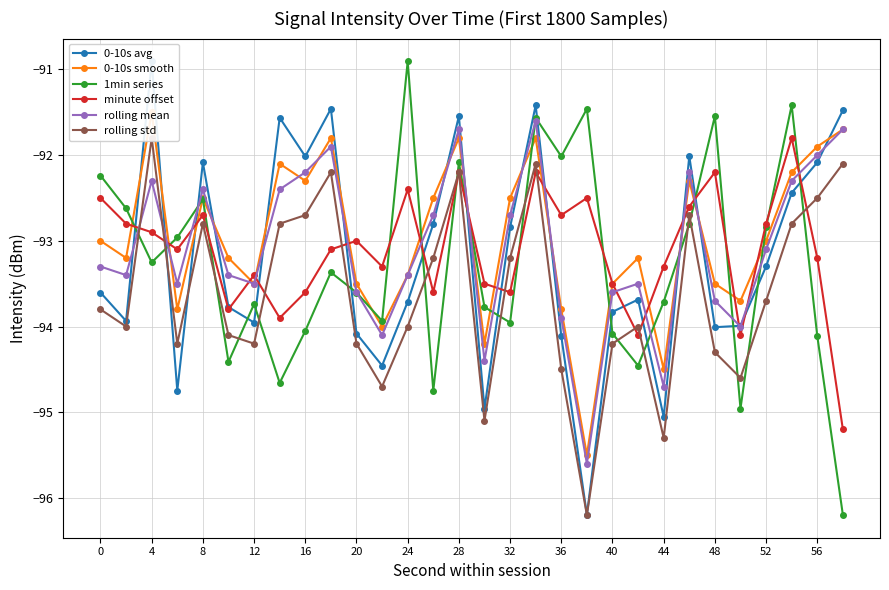

Is it true that minute offset equals -93.6 at 16?

True